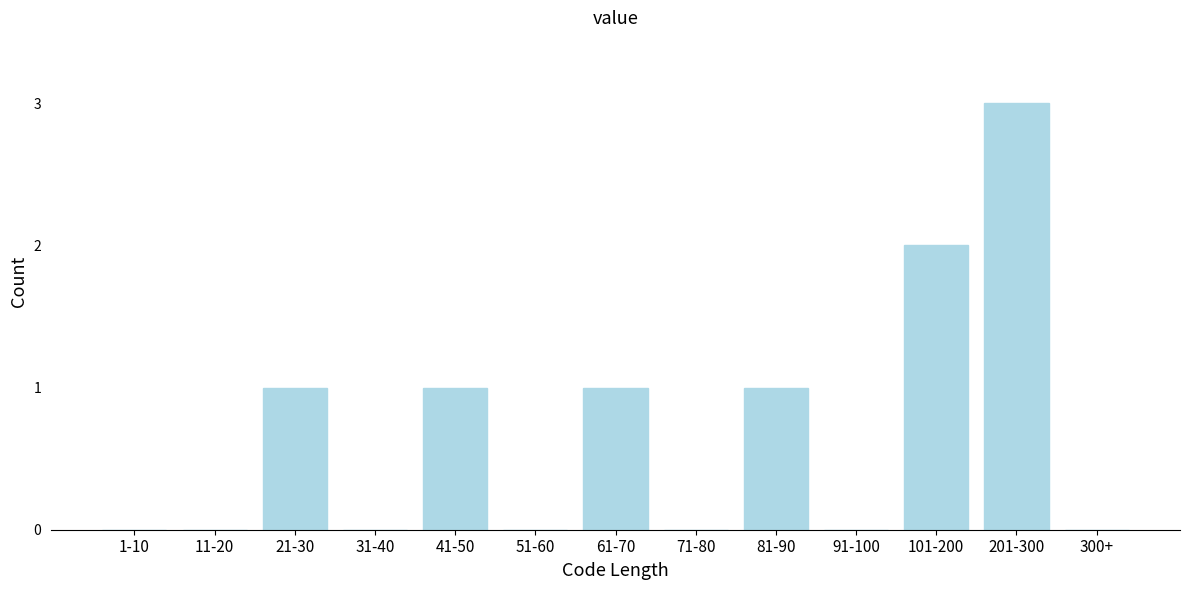

Reading left to right, what are all the values shown in this chart?

1-10=0	11-20=0	21-30=1	31-40=0	41-50=1	51-60=0	61-70=1	71-80=0	81-90=1	91-100=0	101-200=2	201-300=3	300+=0